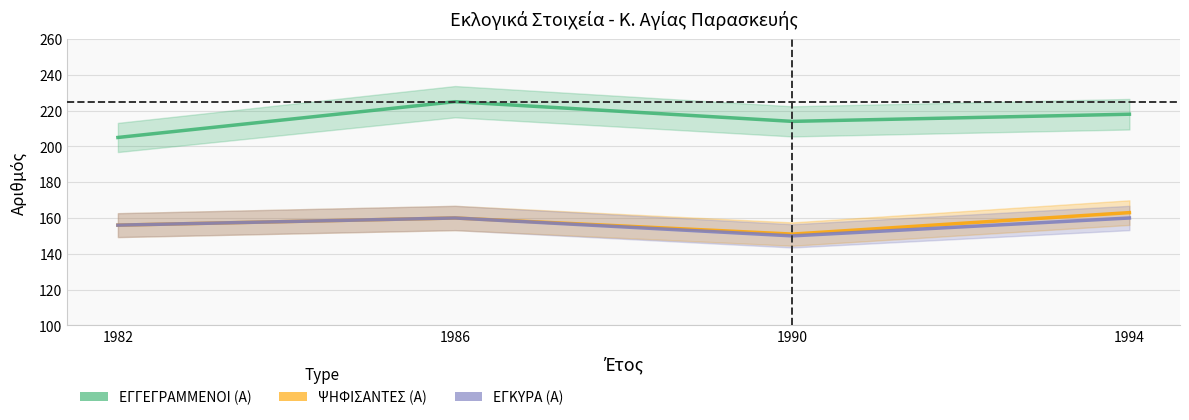

Is the value of ΕΓΚΥΡΑ (Α) at 1990 greater than the value of ΨΗΦΙΣΑΝΤΕΣ (Α) at 1990?

No